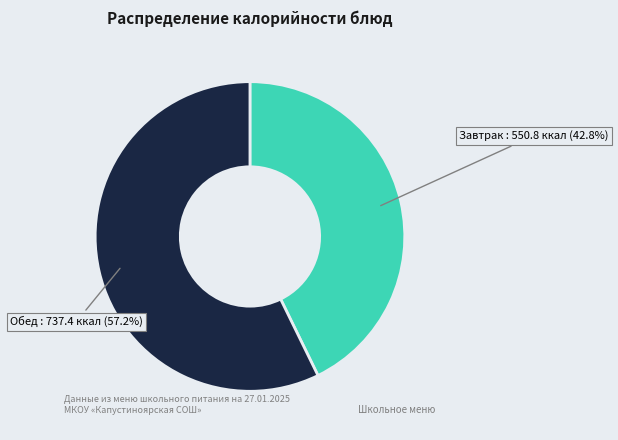

Is there any slice that represents more than half of the pie?

Yes